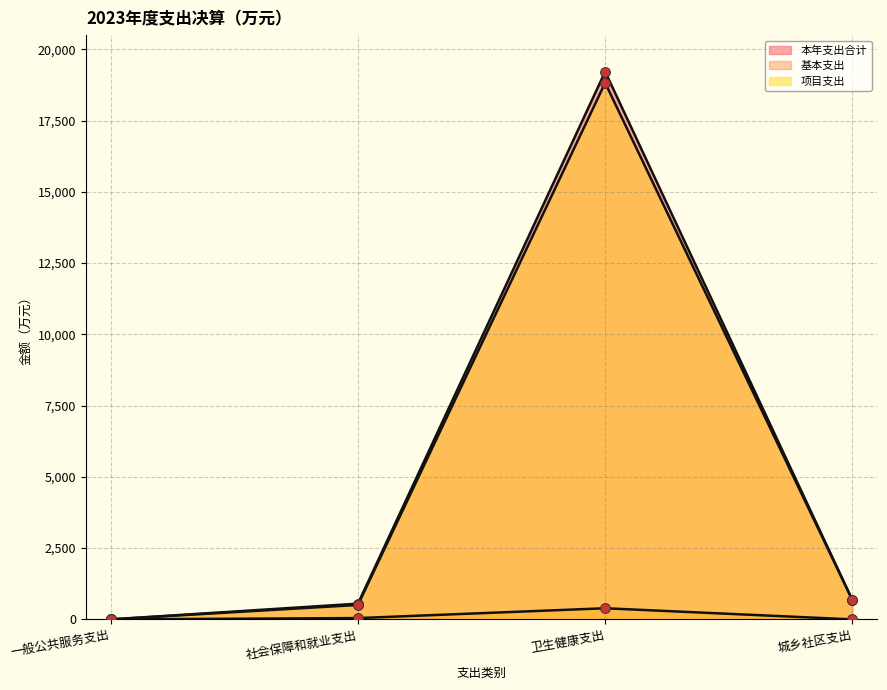

What is the total value across all series at 城乡社区支出?

1357.6